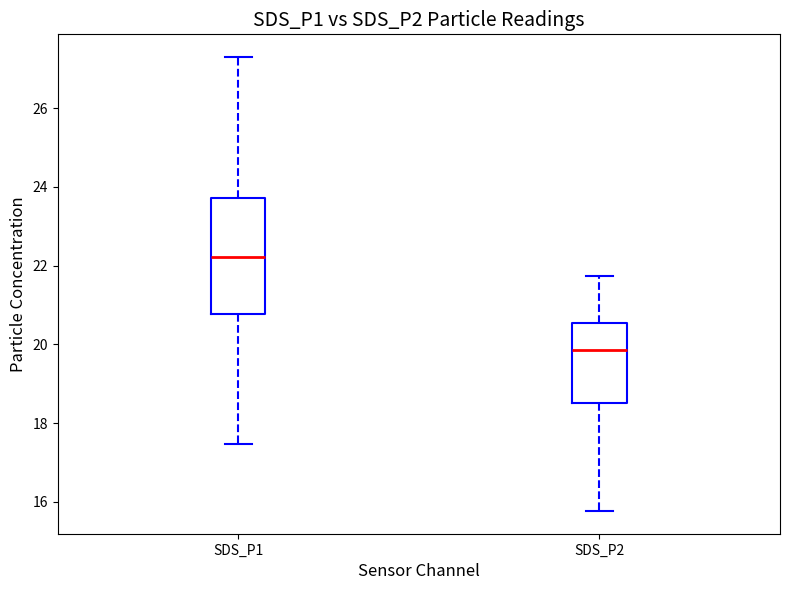

Reading left to right, transcribe this box plot: for each box, give where its median line is, the range the box spans, and where its two whiskers end, as read against the y-axis. The values are not printed on the chart, so give them approximately, as read against the axis.

SDS_P1: median 22.2, box 20.8 to 23.8, whiskers 17.4 to 27.4
SDS_P2: median 19.8, box 18.6 to 20.6, whiskers 15.8 to 21.8